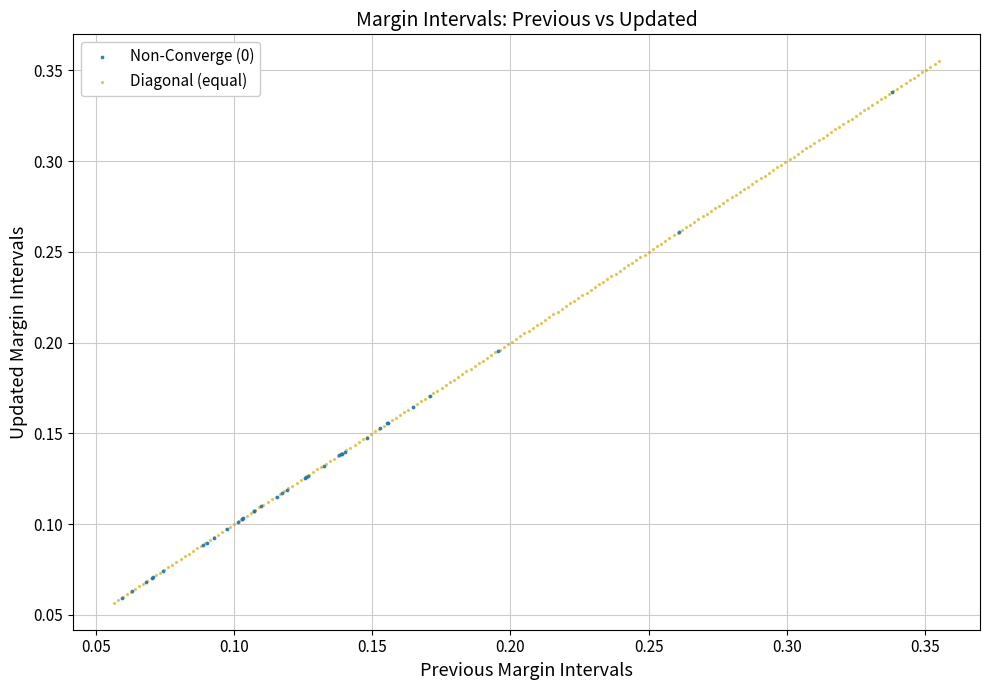

Which series contains the highest Y value?

Diagonal (equal)